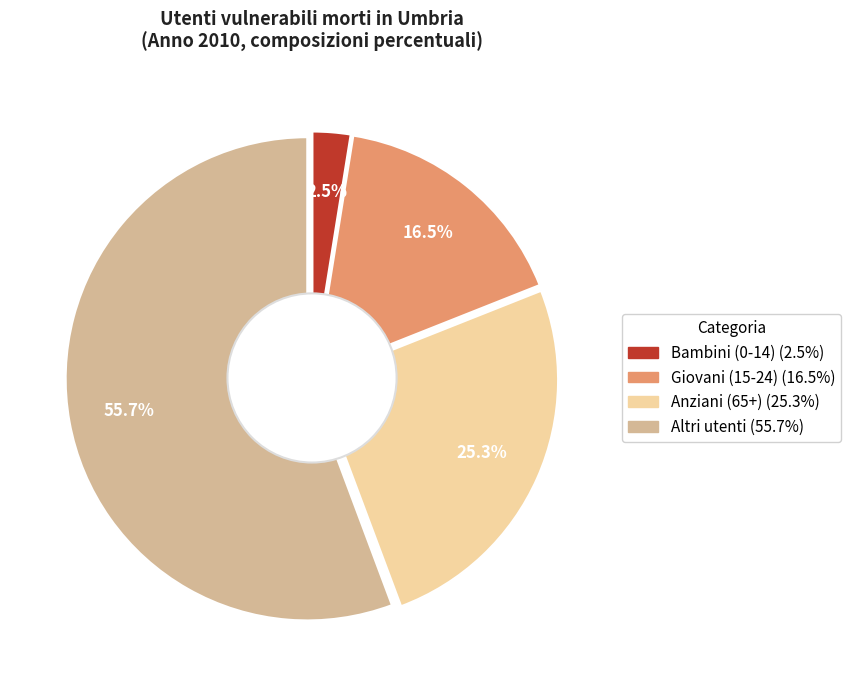

To the nearest percent, what is the difference between the largest and smallest slice percentages?

53%